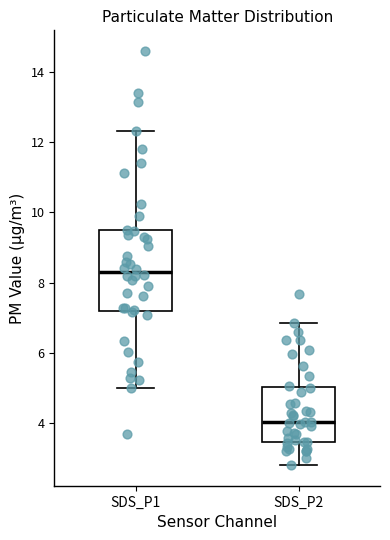

Where is the lower edge of the box for SDS_P1 on the y-axis? The values are not printed on the chart, so give them approximately, as read against the axis.

7.2